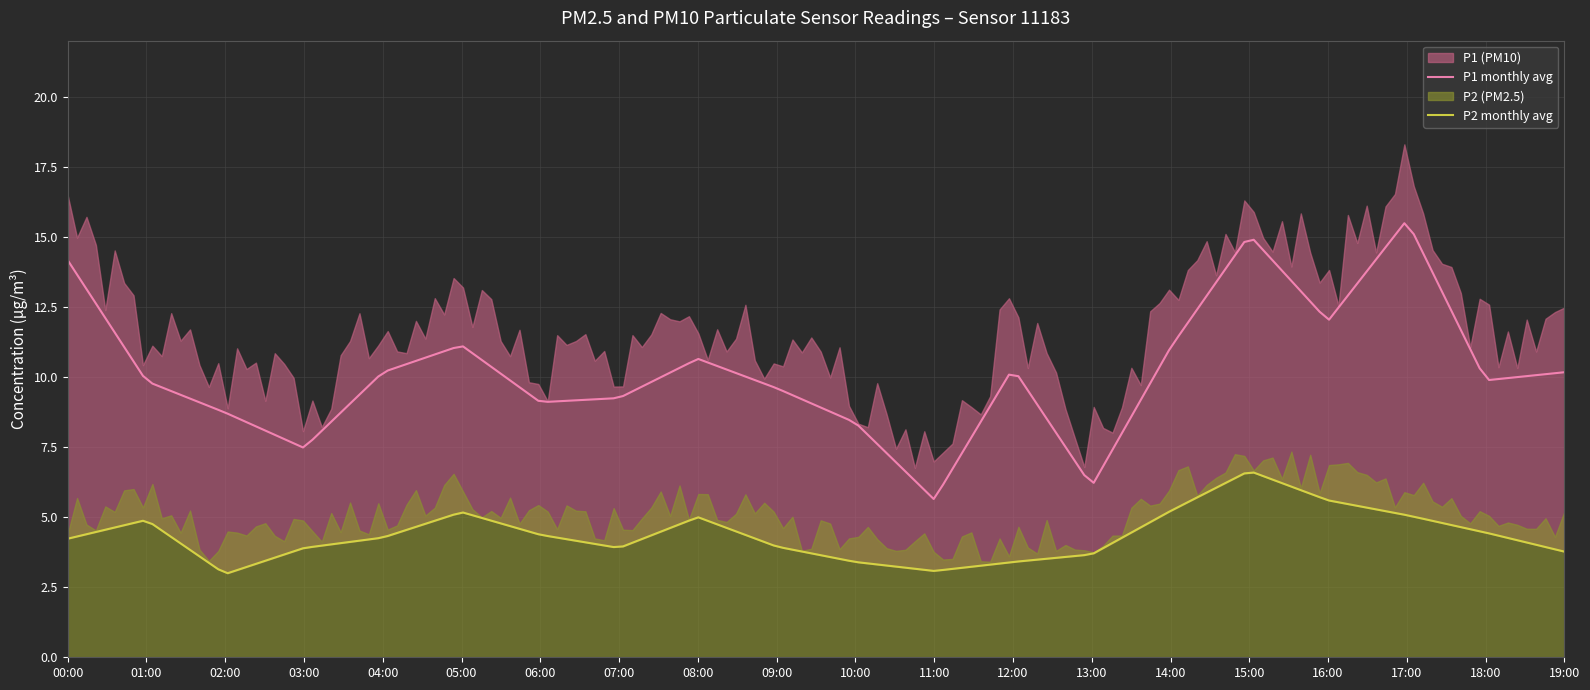

What is the value of the P1 point at the 1st from the left?

14.2